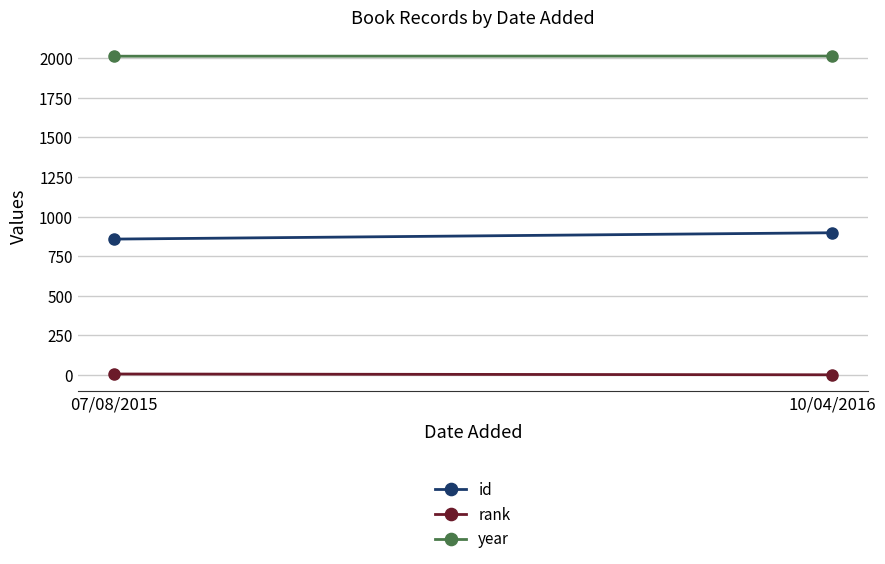

Which label corresponds to the largest value in the chart?

10/04/2016